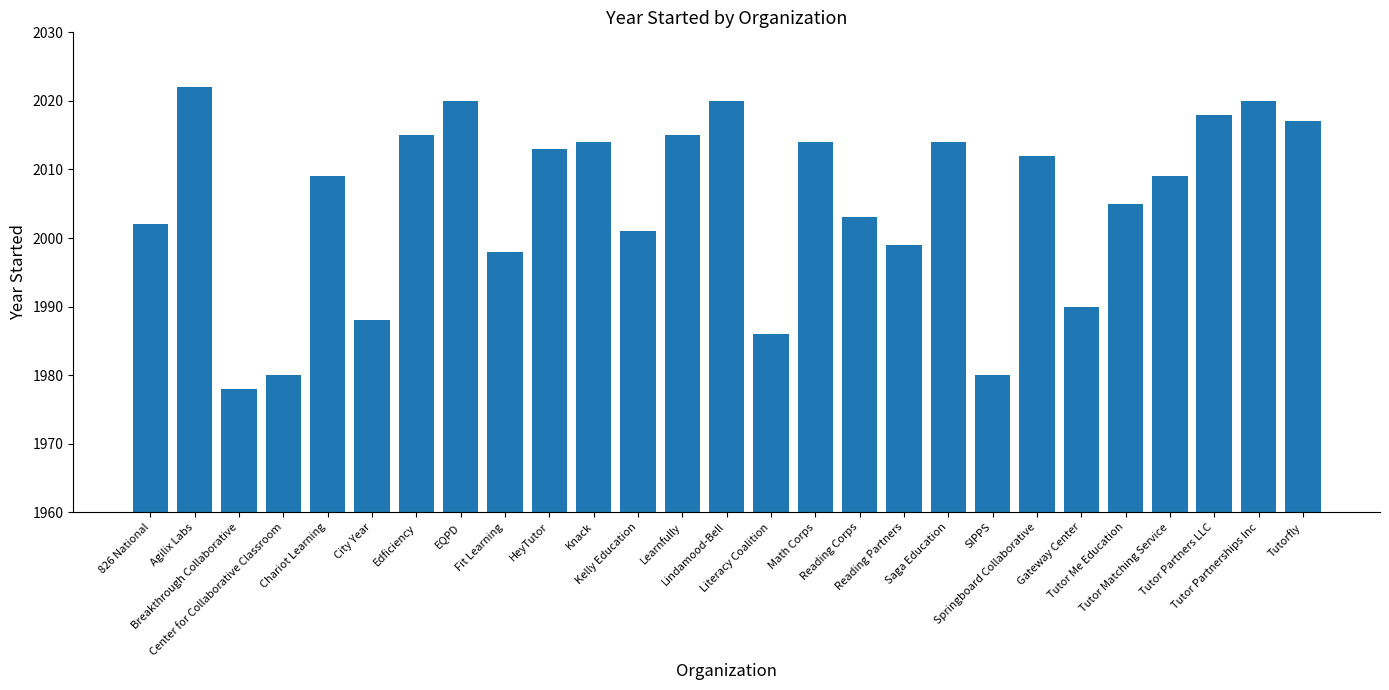

What value does the data have at Lindamood-Bell, to the nearest 5?

2020